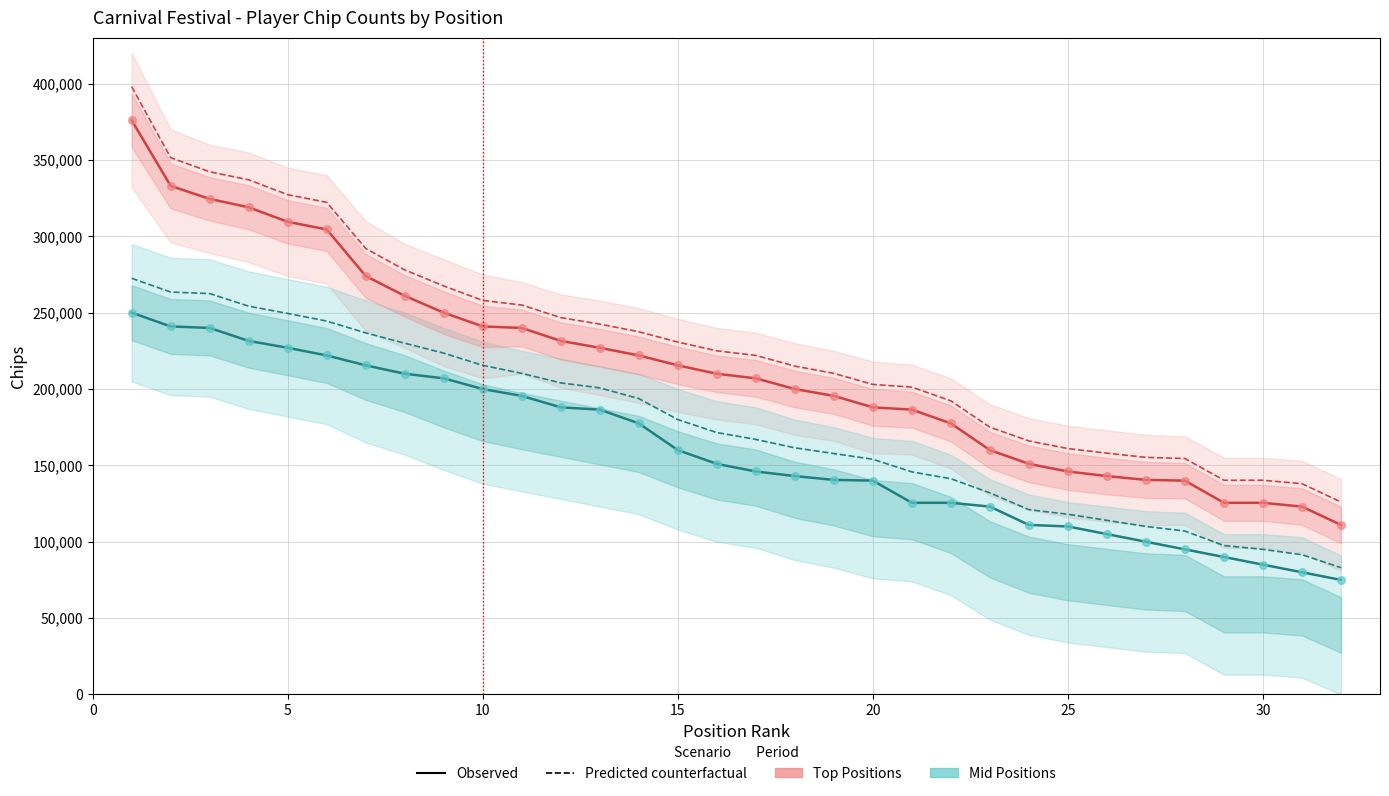

At how many categories does at least one series exceed 271954?

8